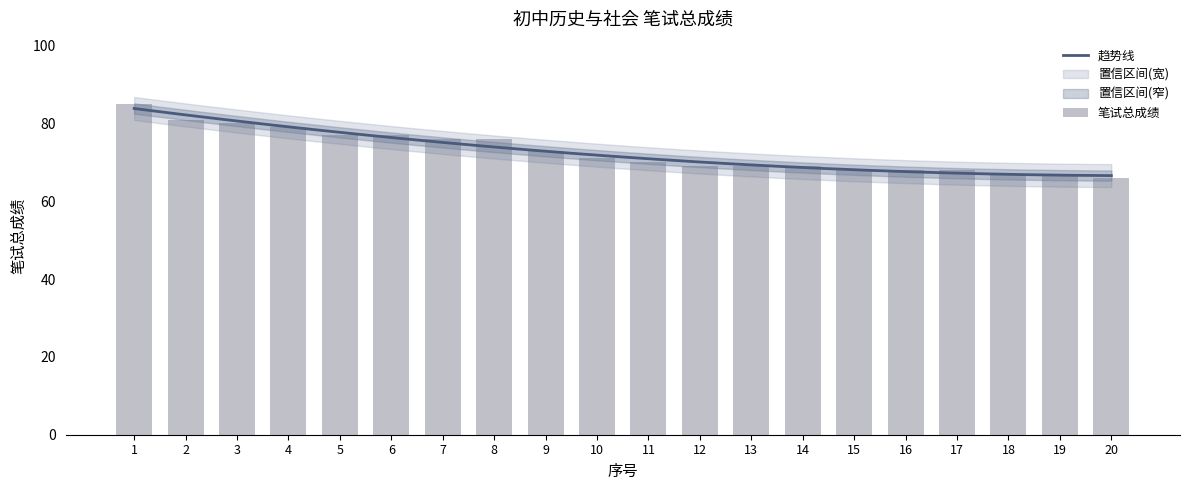

What is the difference between the maximum and second lowest values?

18